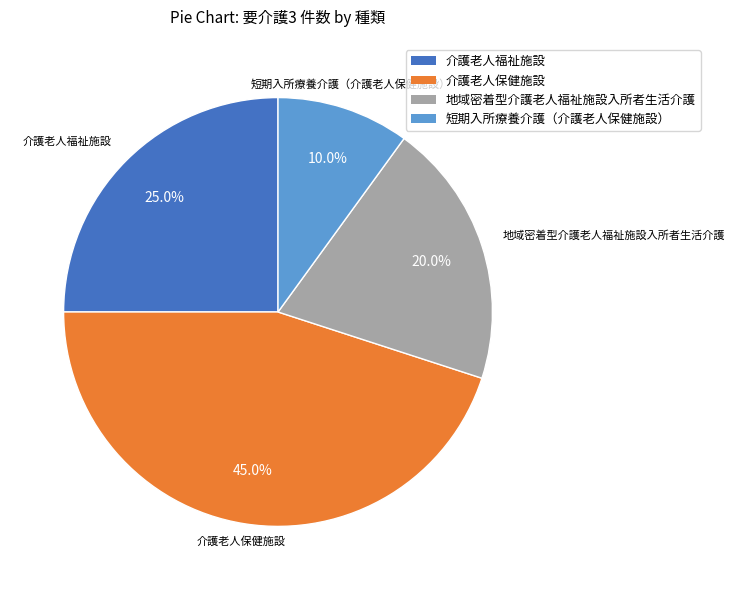

Count the number of slices in the pie.

4